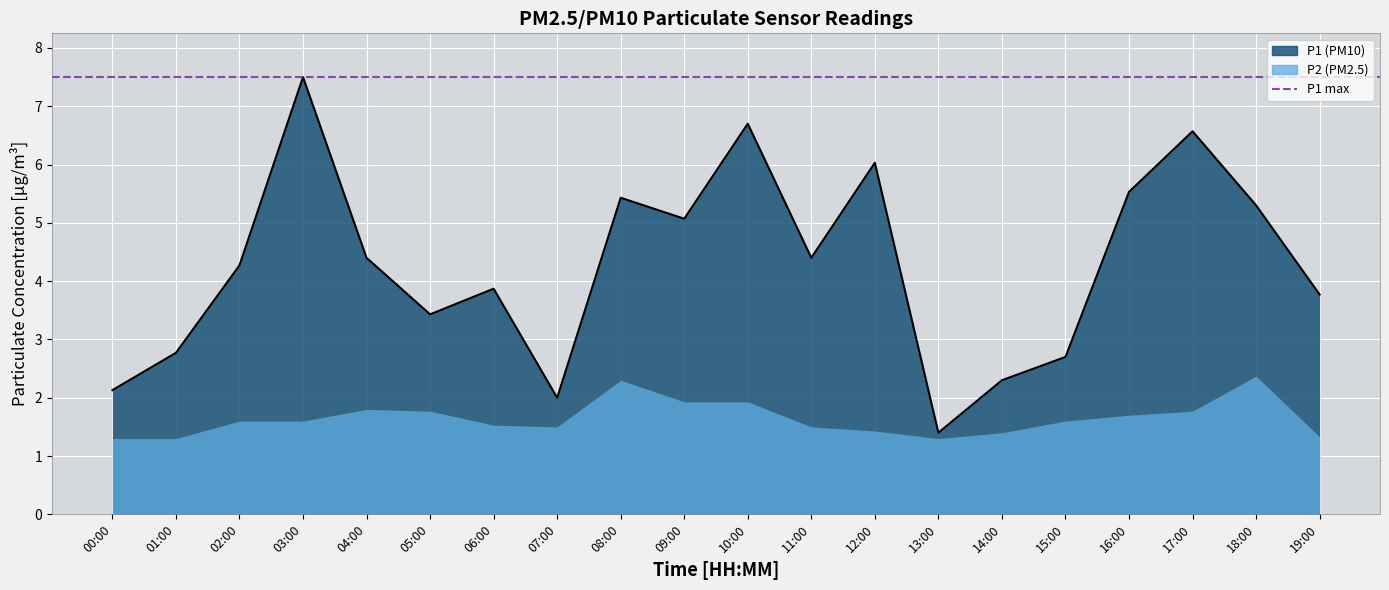

Where is the data nearest to the value 4?

06:00